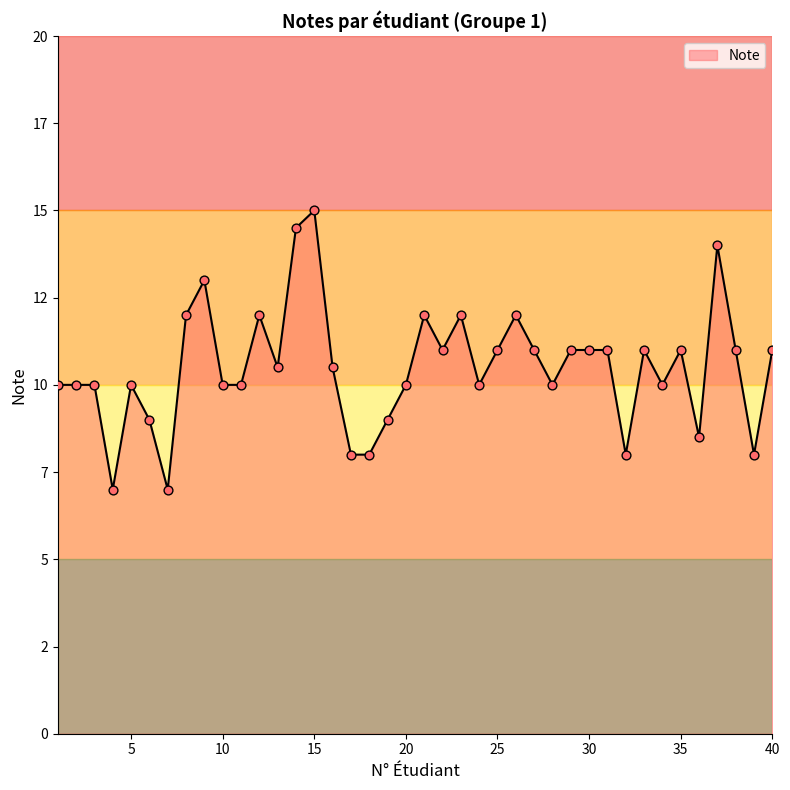

Does the chart have visible grid lines?

No